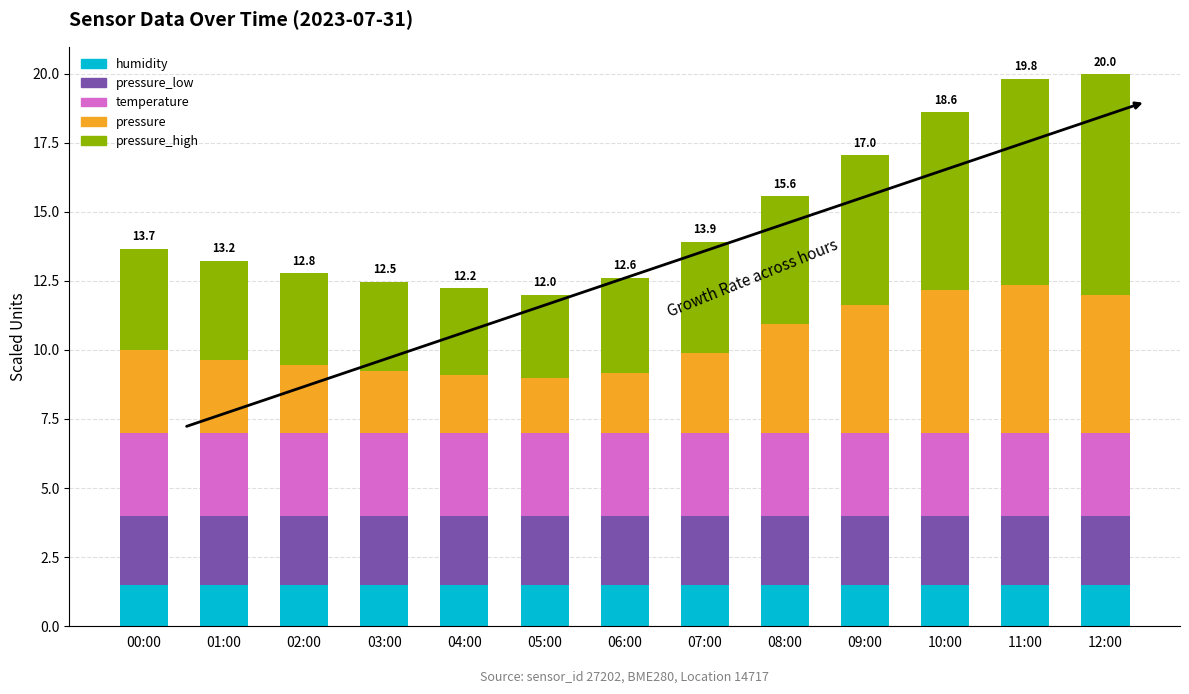

What is the lowest value of the humidity series?

1.5